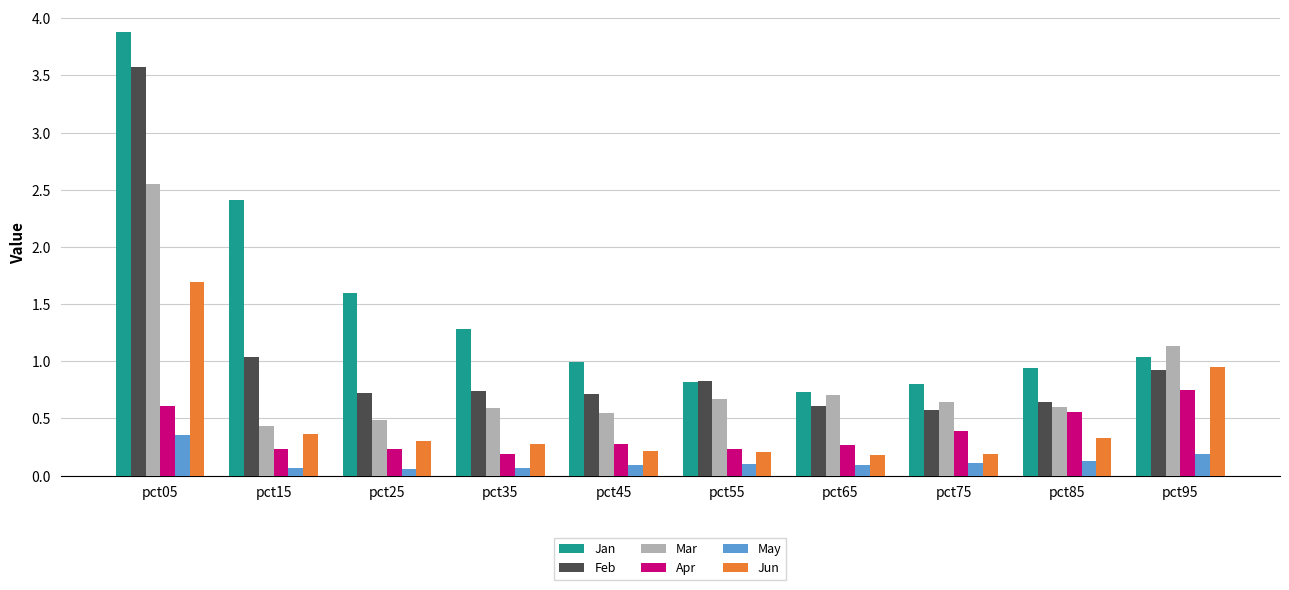

What is the difference between the maximum and minimum values in the May series?

0.3